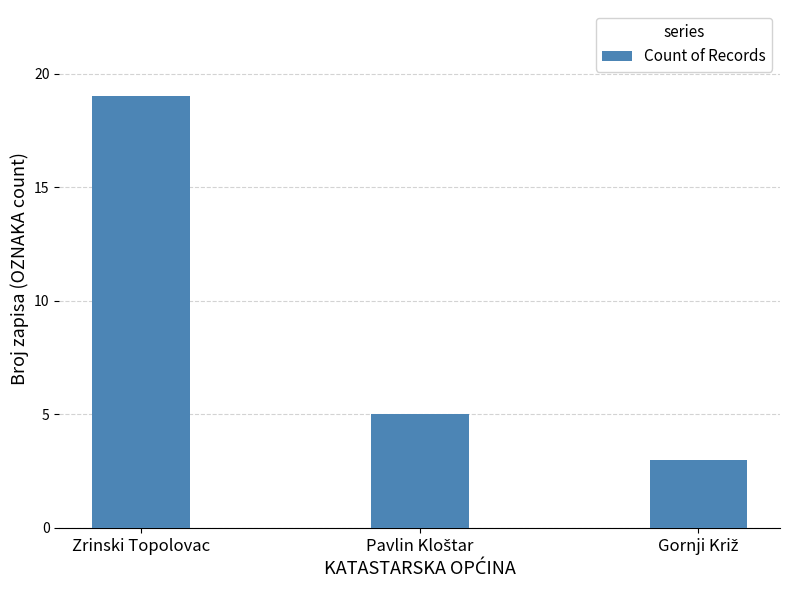

What is the average value?

9